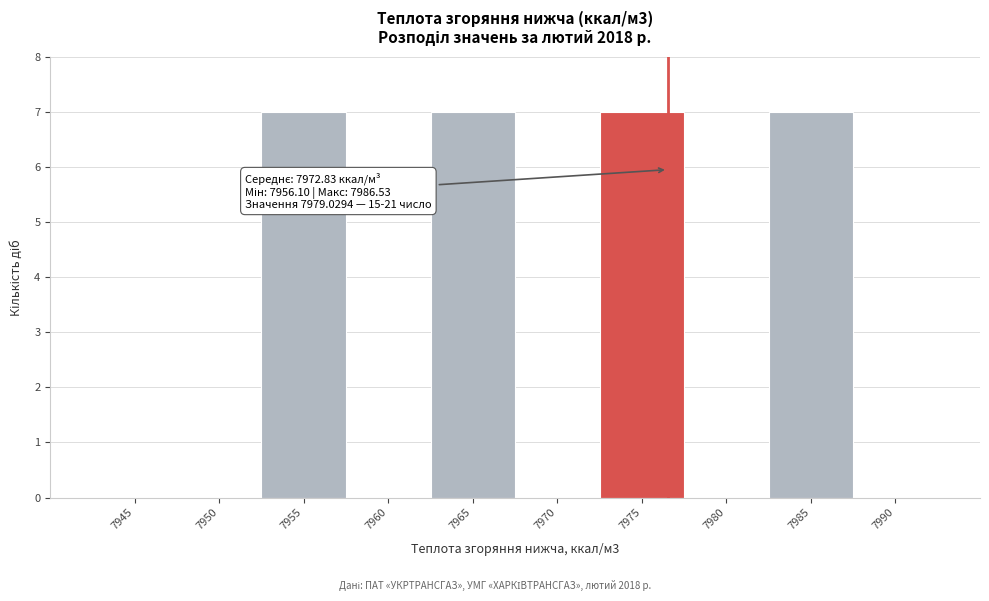

Reading right to left, extract all data points from this chart.

7990=0	7985=7	7980=0	7975=7	7970=0	7965=7	7960=0	7955=7	7950=0	7945=0